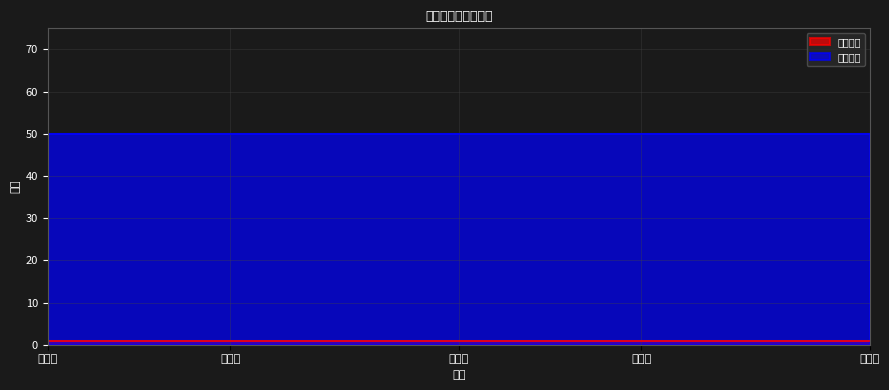

What is the maximum value for 补贴金额?

50